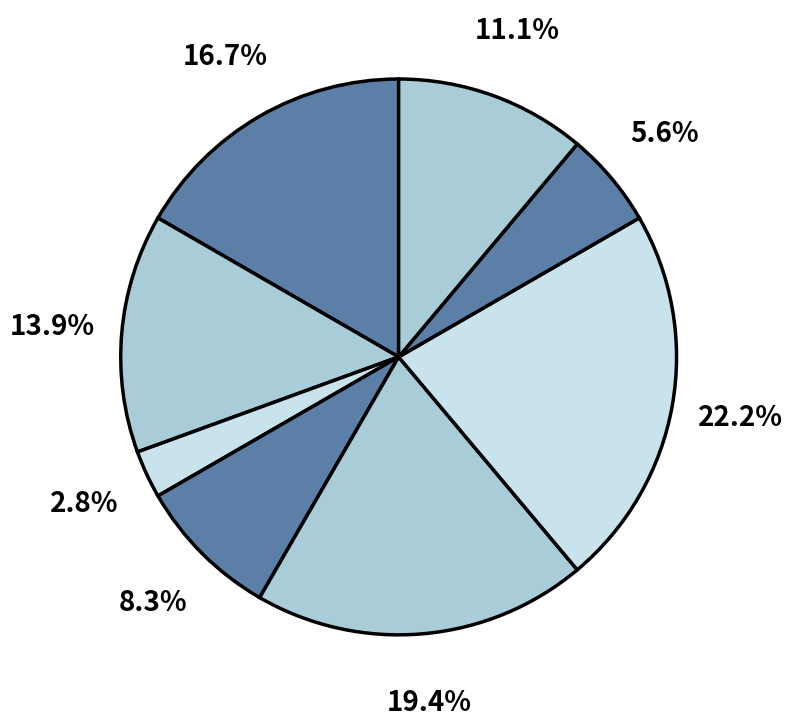

Which category has the biggest portion of the pie?

Завідувач філією